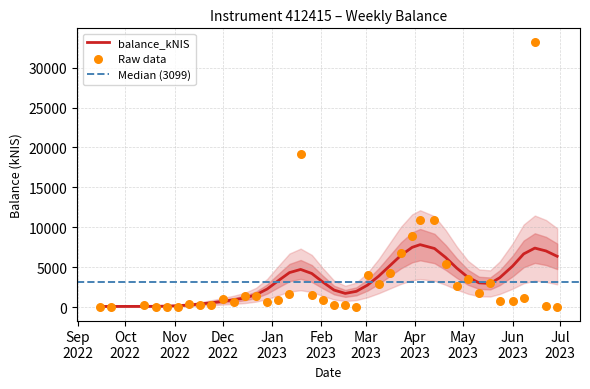

Between 2022-12-22 and 2023-05-11, which is larger?

2023-05-11